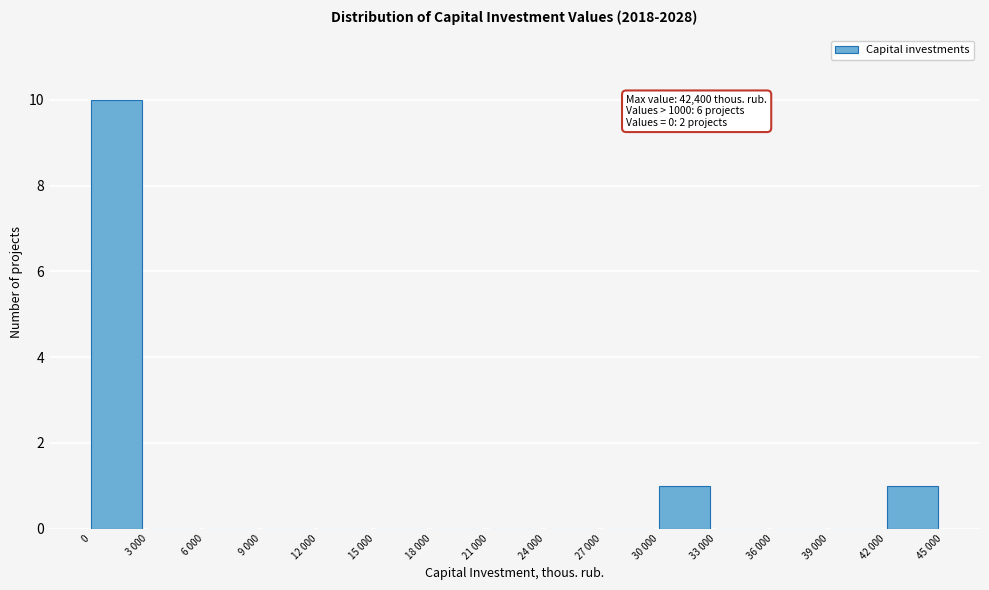

Reading left to right, list all the values displayed in this chart.

0=10	3 000=0	6 000=0	9 000=0	12 000=0	15 000=0	18 000=0	21 000=0	24 000=0	27 000=0	30 000=1	33 000=0	36 000=0	39 000=0	42 000=1